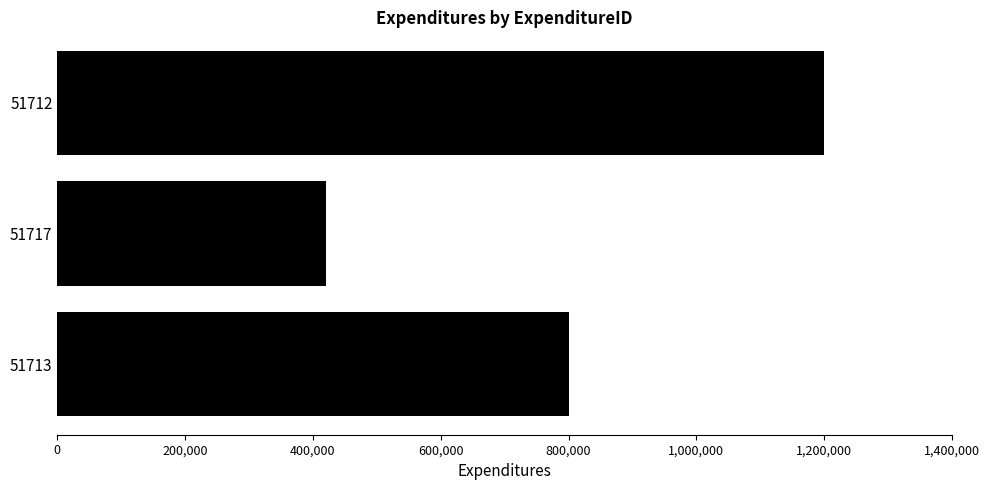

What is the difference between the second highest and minimum values?

380000